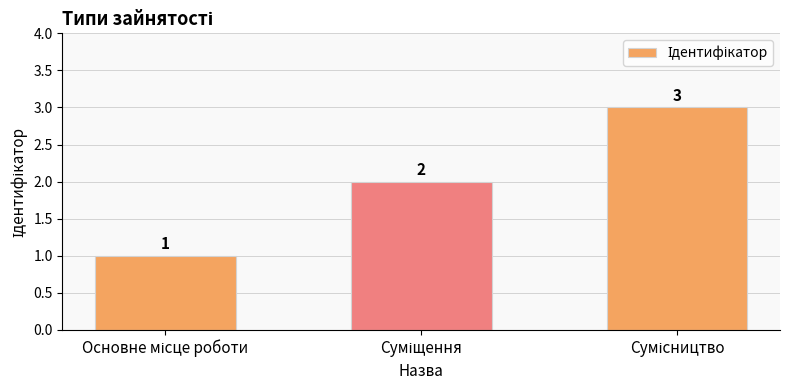

How many values are between 1 and 3?

3